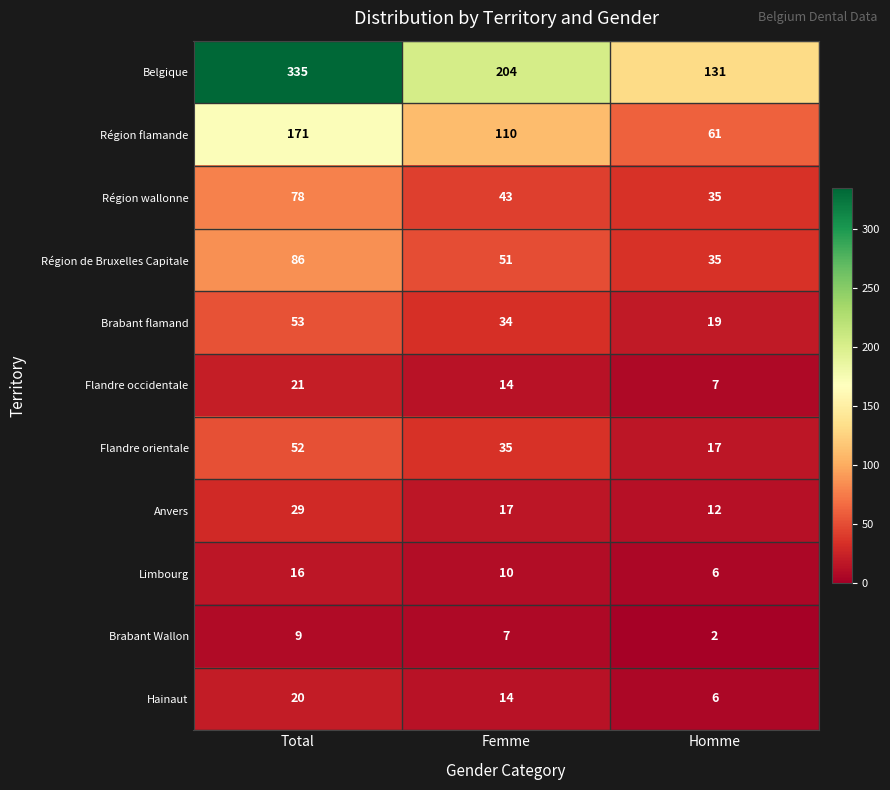

Read the Région de Bruxelles Capitale value at Femme, to the nearest 5.

50